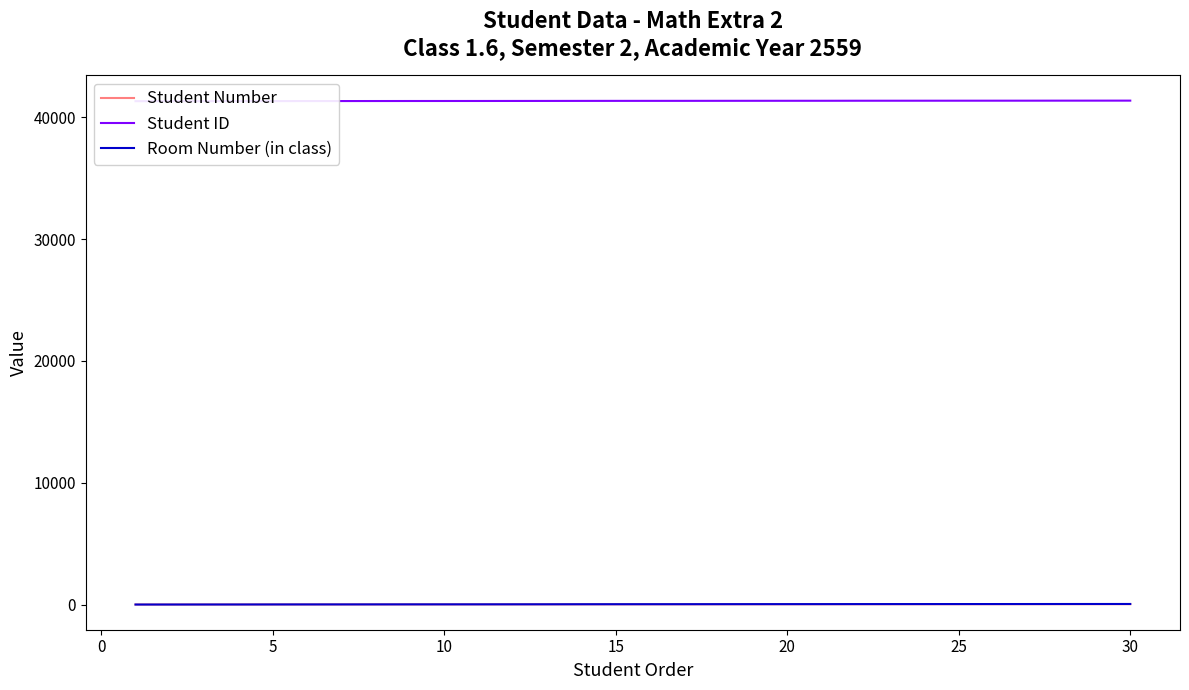

What is the value of the Room Number (in class) point at the 19th from the left?

33